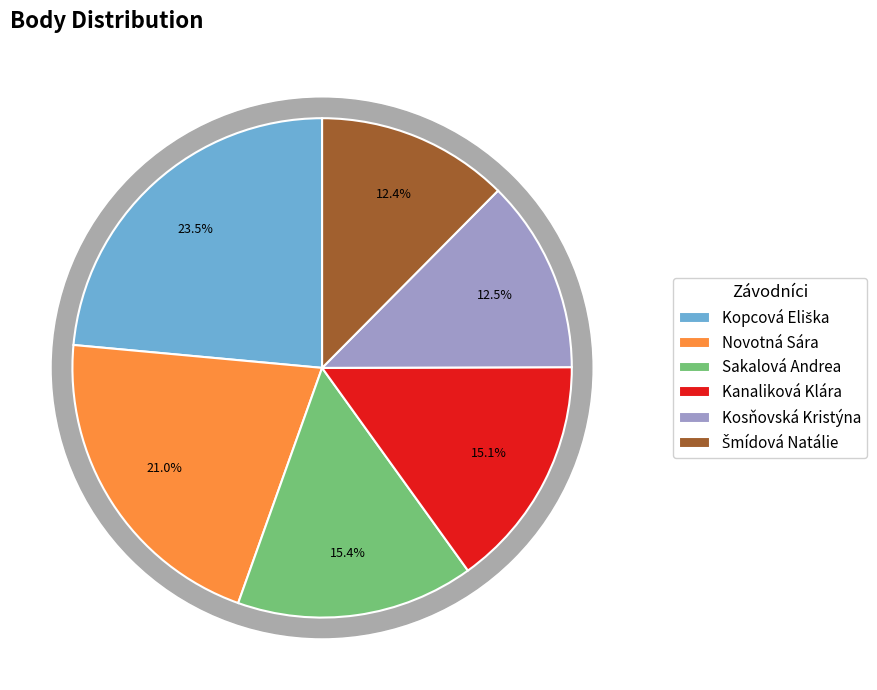

Which category has the biggest portion of the pie?

Kopcová Eliška